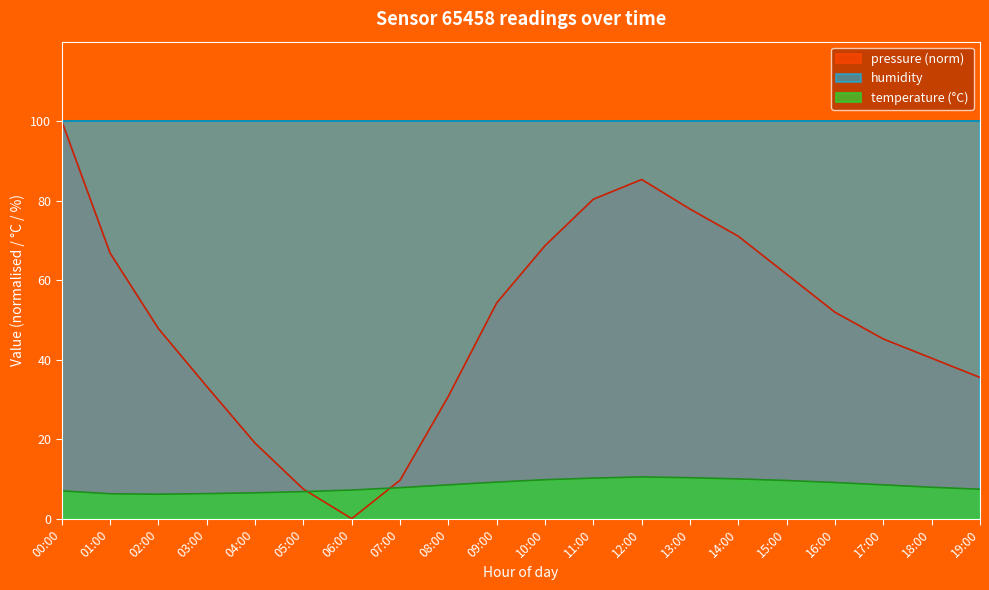

At which label does pressure (norm) reach its minimum?

06:00